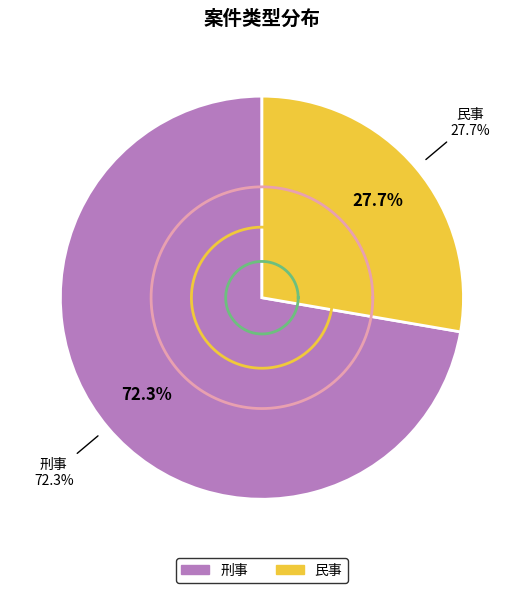

Count the number of slices in the pie.

2